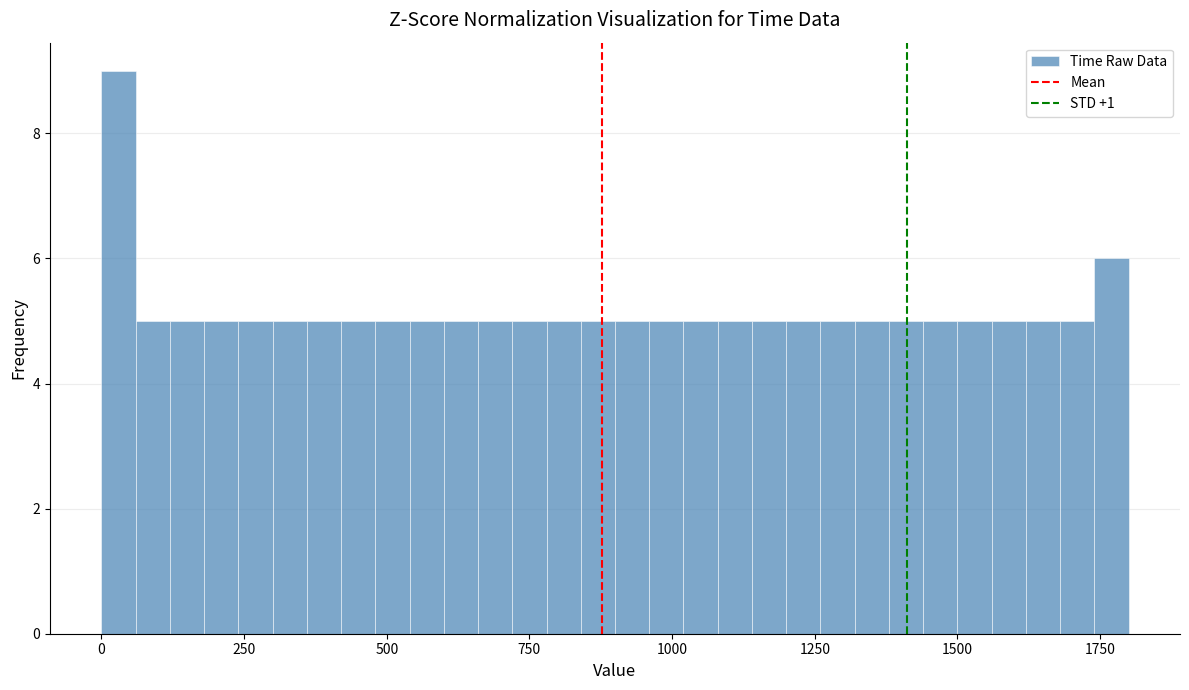

Around what value on the x-axis is the tallest bar? Give the approximate position of its centre, as read against the axis.

50